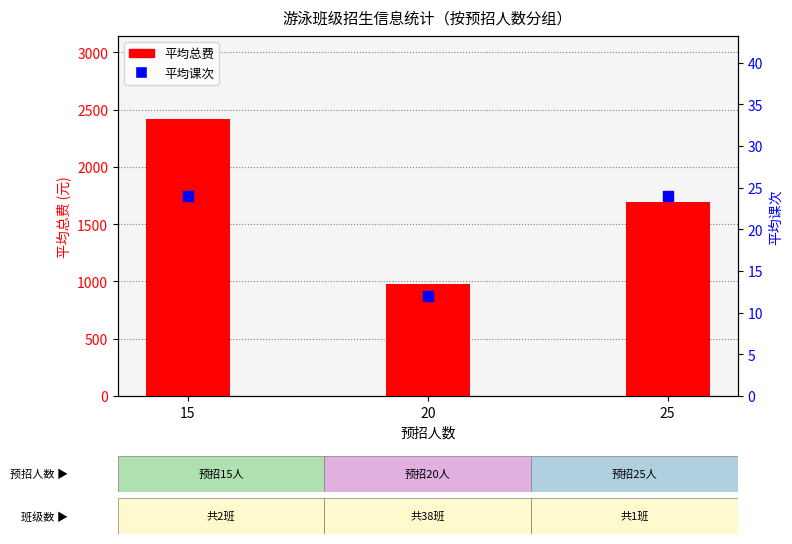

Is the value of 平均课次 at 25 greater than the value of 平均总费 at 20?

No